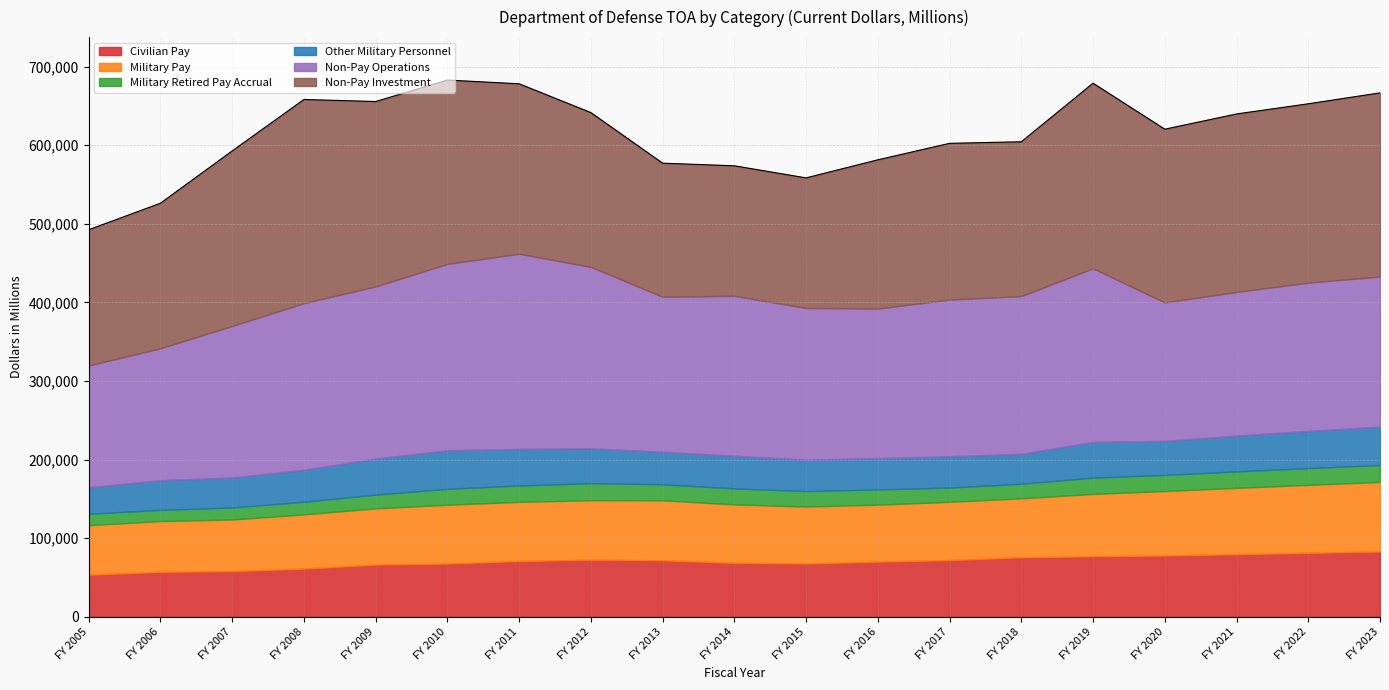

True or false: Non-Pay Operations and Other Military Personnel intersect in this chart.

False